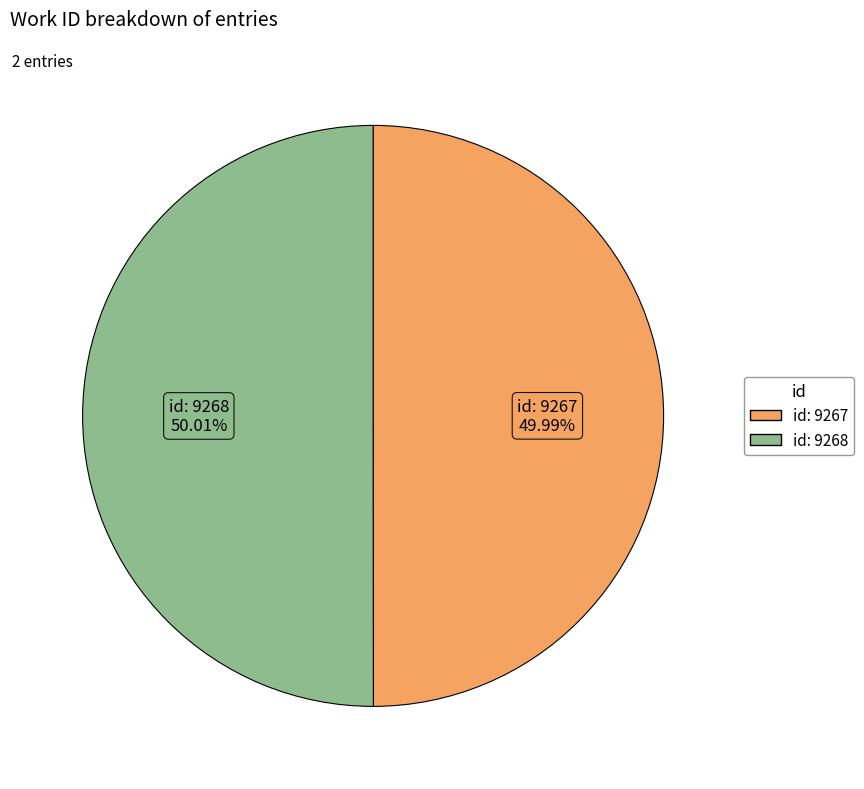

How many slices are in this pie chart?

2